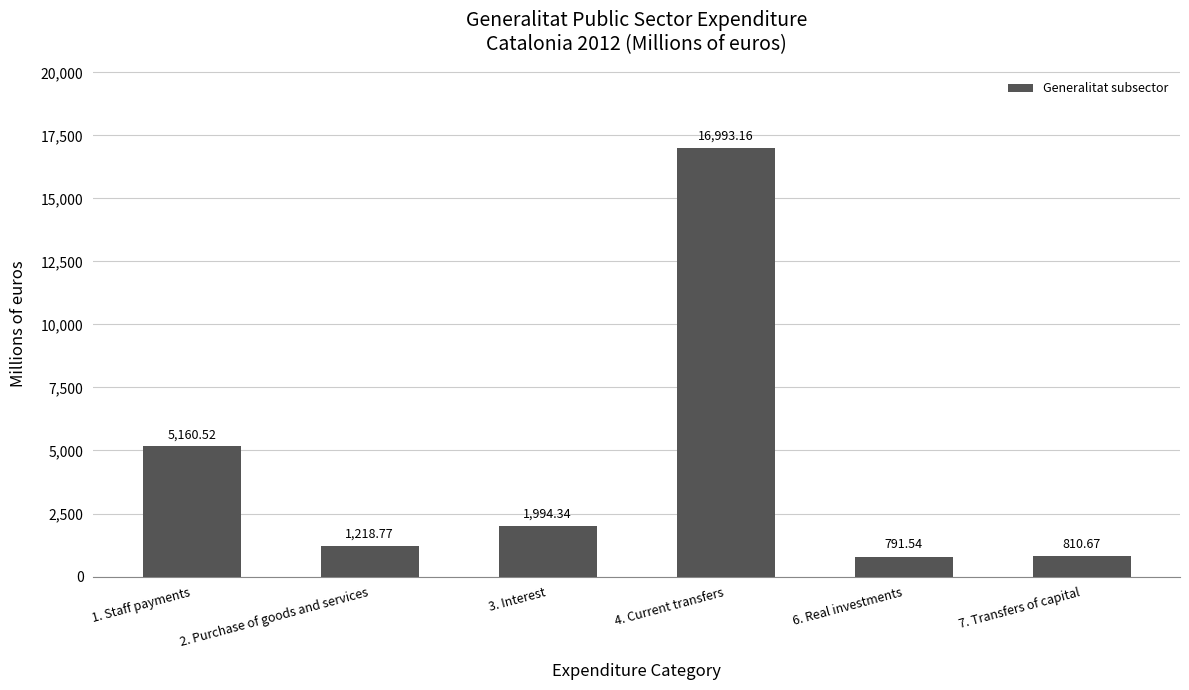

Are the bars horizontal?

No